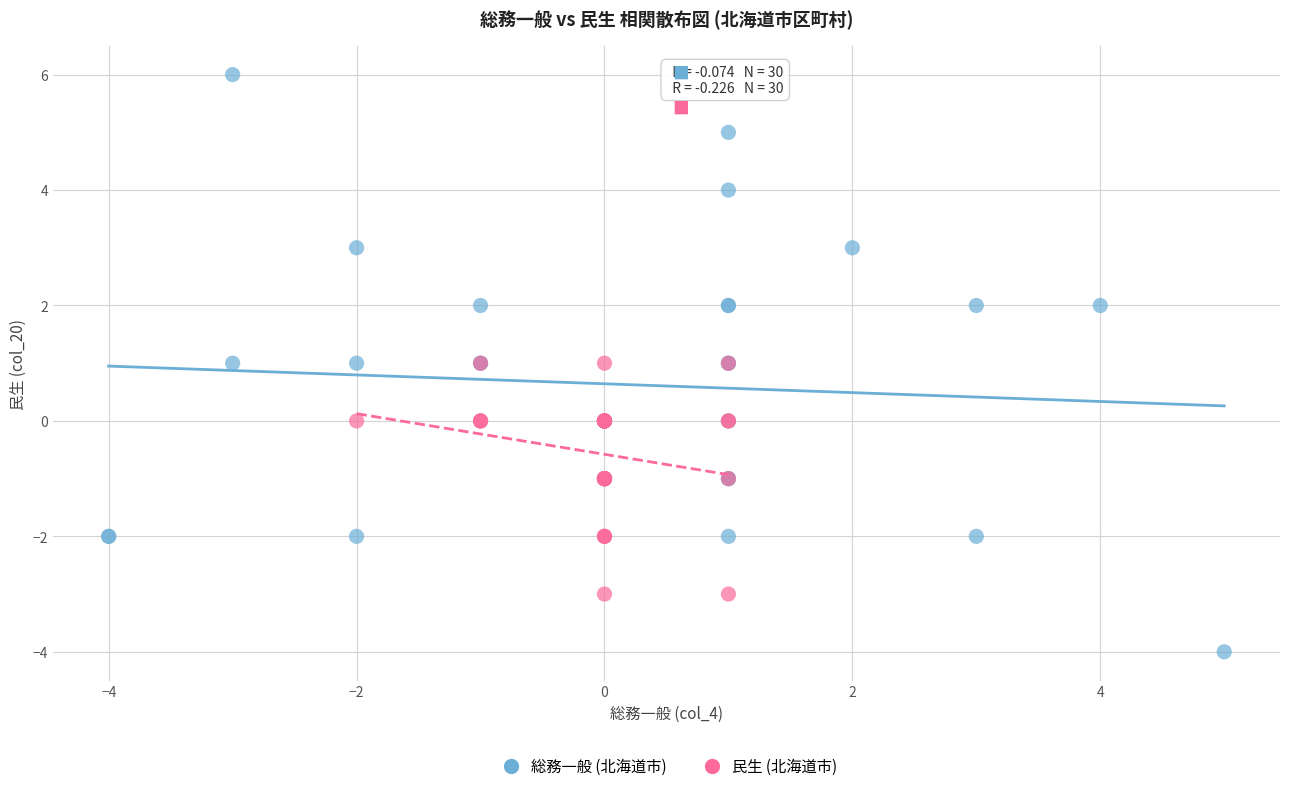

Which series has the largest Y range (max minus min)?

総務一般 (北海道市)